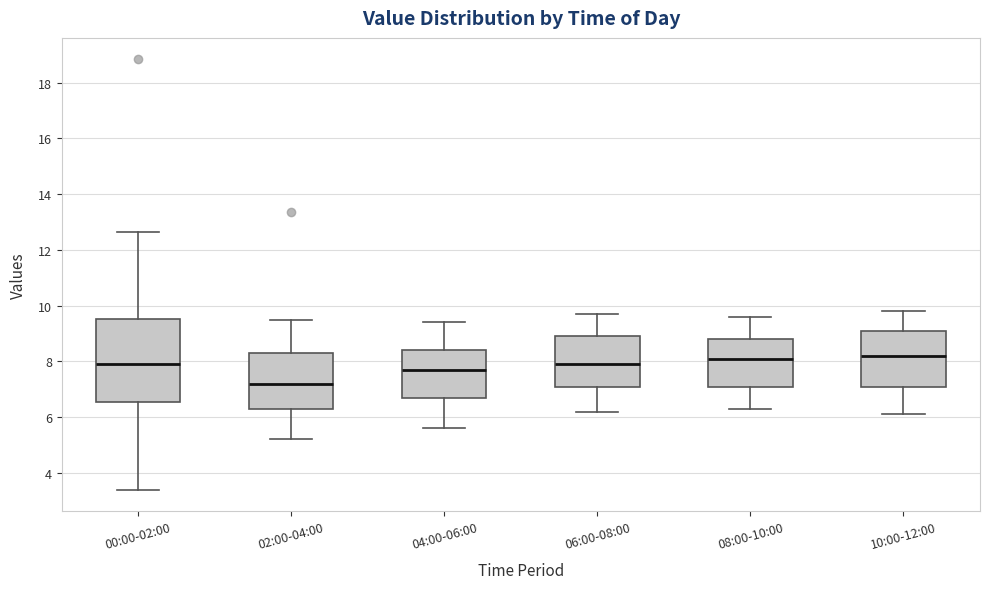

Reading left to right, read every box against the y-axis: the position of its median line, the range the box covers, and the ends of its whiskers. The values are not printed on the chart, so give them approximately, as read against the axis.

00:00-02:00: median 8.0, box 6.6 to 9.6, whiskers 3.4 to 12.6
02:00-04:00: median 7.2, box 6.4 to 8.4, whiskers 5.2 to 9.6
04:00-06:00: median 7.8, box 6.8 to 8.4, whiskers 5.6 to 9.4
06:00-08:00: median 8.0, box 7.2 to 9.0, whiskers 6.2 to 9.8
08:00-10:00: median 8.2, box 7.2 to 8.8, whiskers 6.4 to 9.6
10:00-12:00: median 8.2, box 7.2 to 9.2, whiskers 6.2 to 9.8